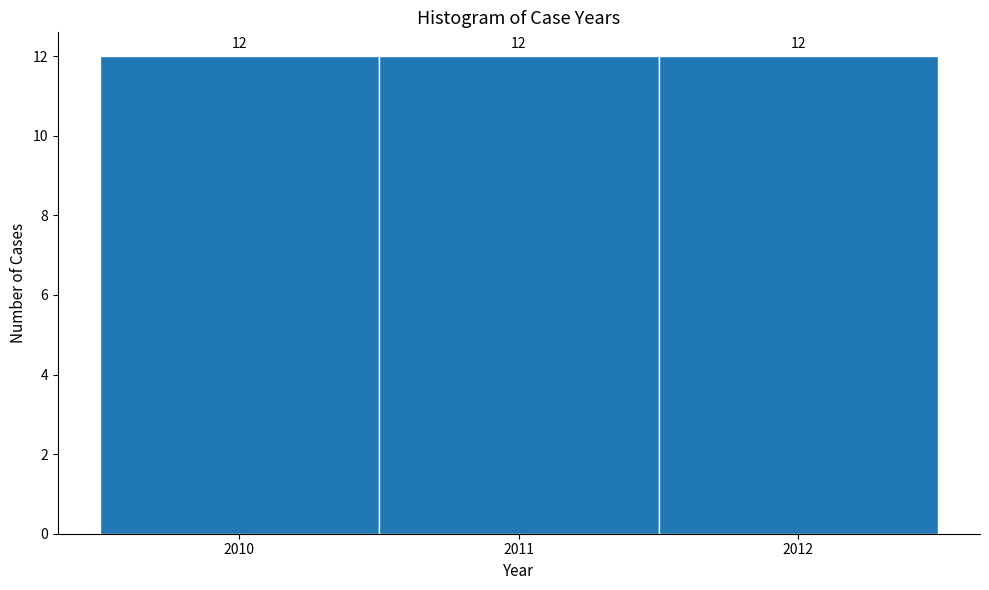

Reading left to right, transcribe this chart: for each bar, give the range it covers on the x-axis and its height.

2009.5 to 2010.5: 12
2010.5 to 2011.5: 12
2011.5 to 2012.5: 12